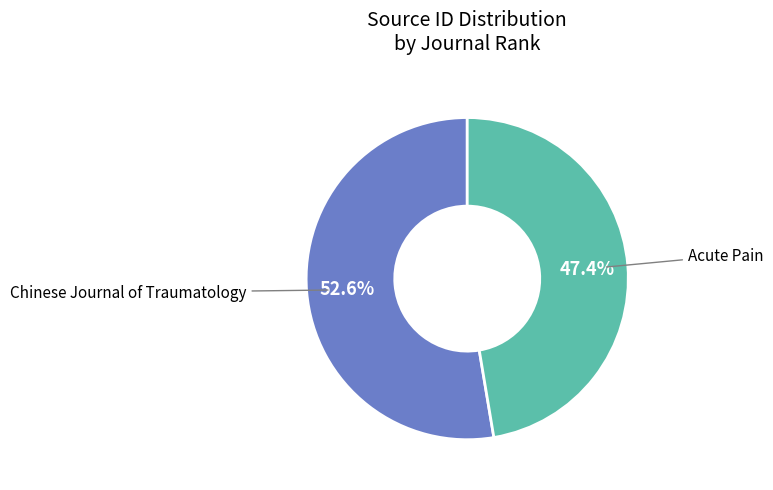

How many slices are in this pie chart?

2